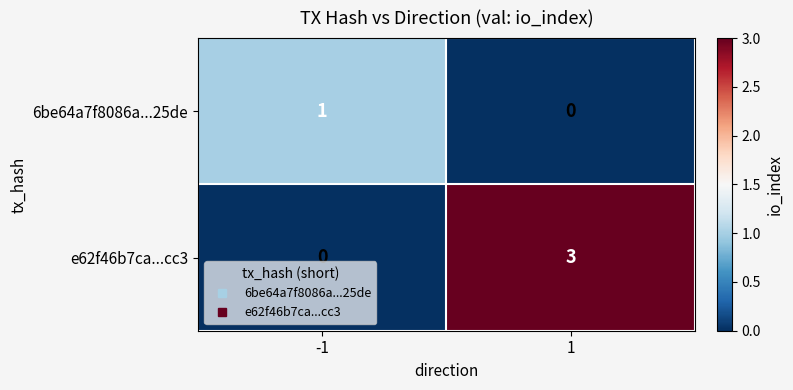

What is the difference between the maximum and minimum values in the e62f46b7ca...cc3 series?

3